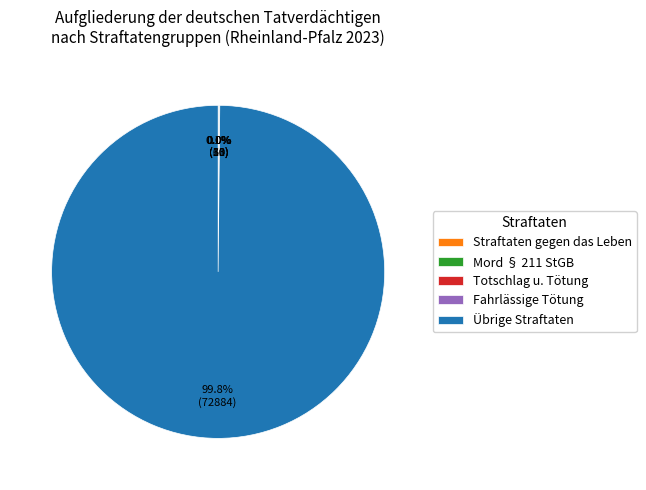

Which category has the biggest portion of the pie?

Übrige Straftaten